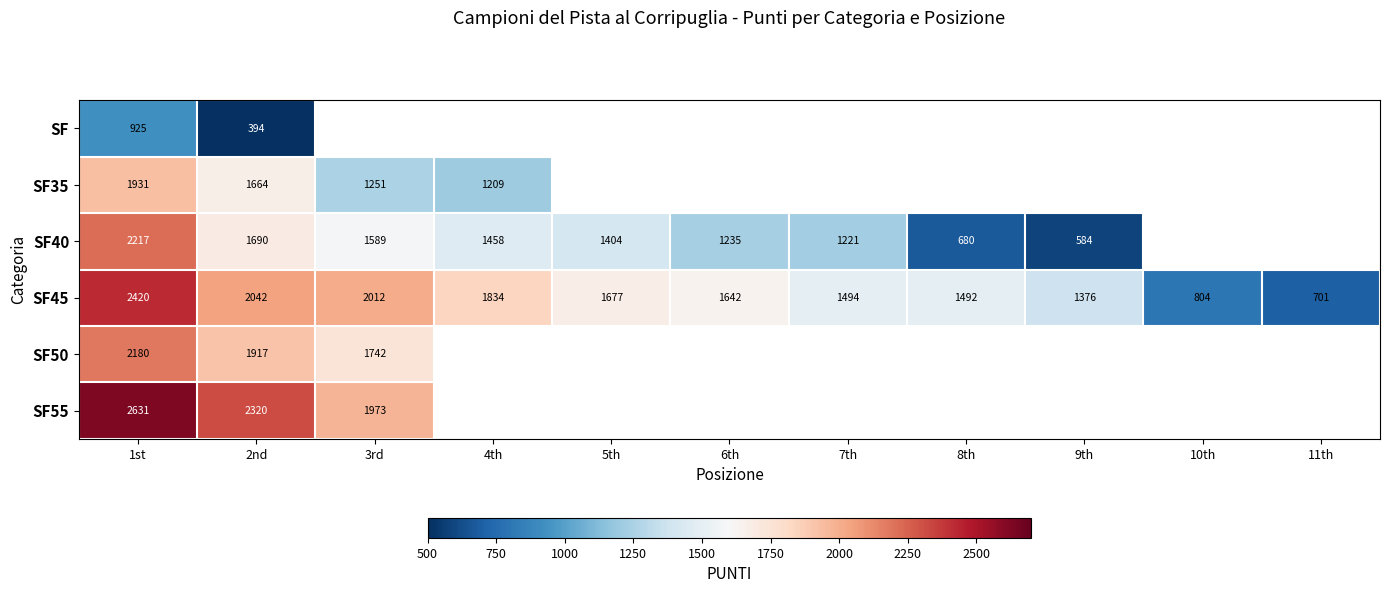

At which category is the sum across all series the highest?

1st